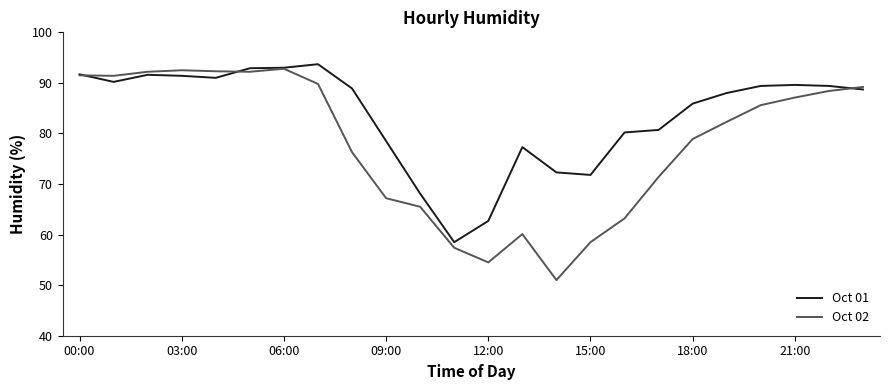

Which series has the widest spread of values?

Oct 02